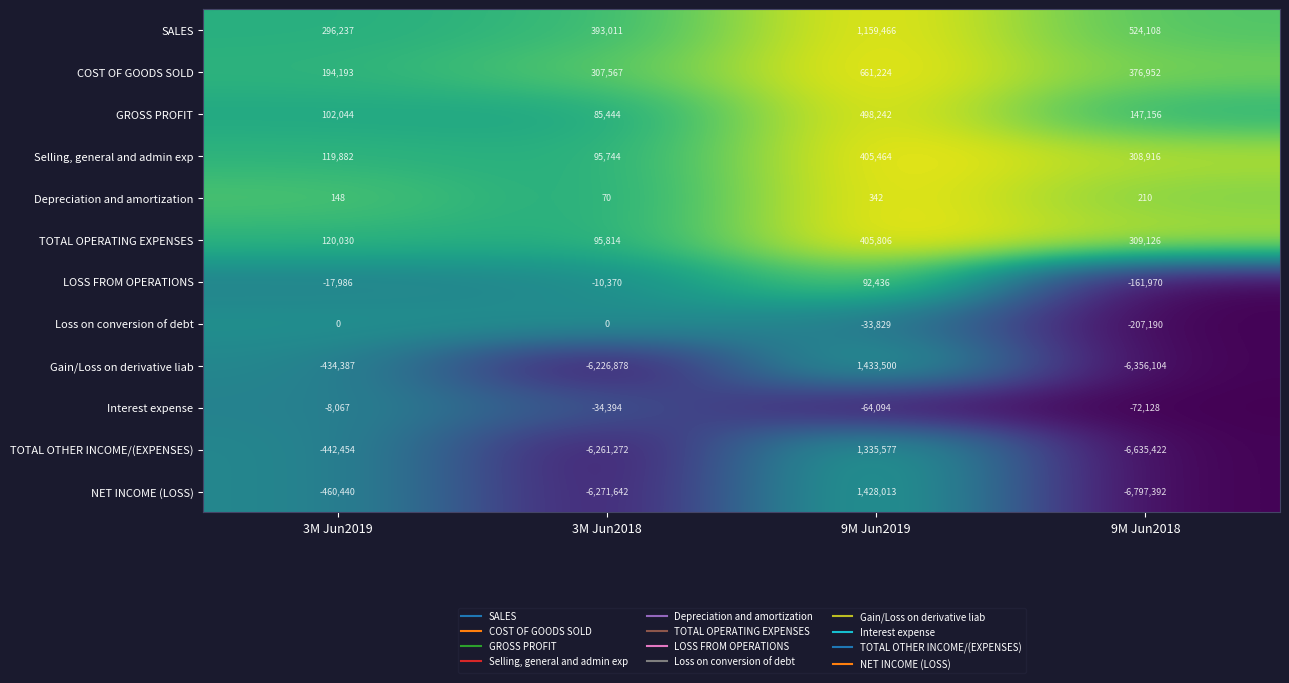

Count the number of categories in the chart.

4